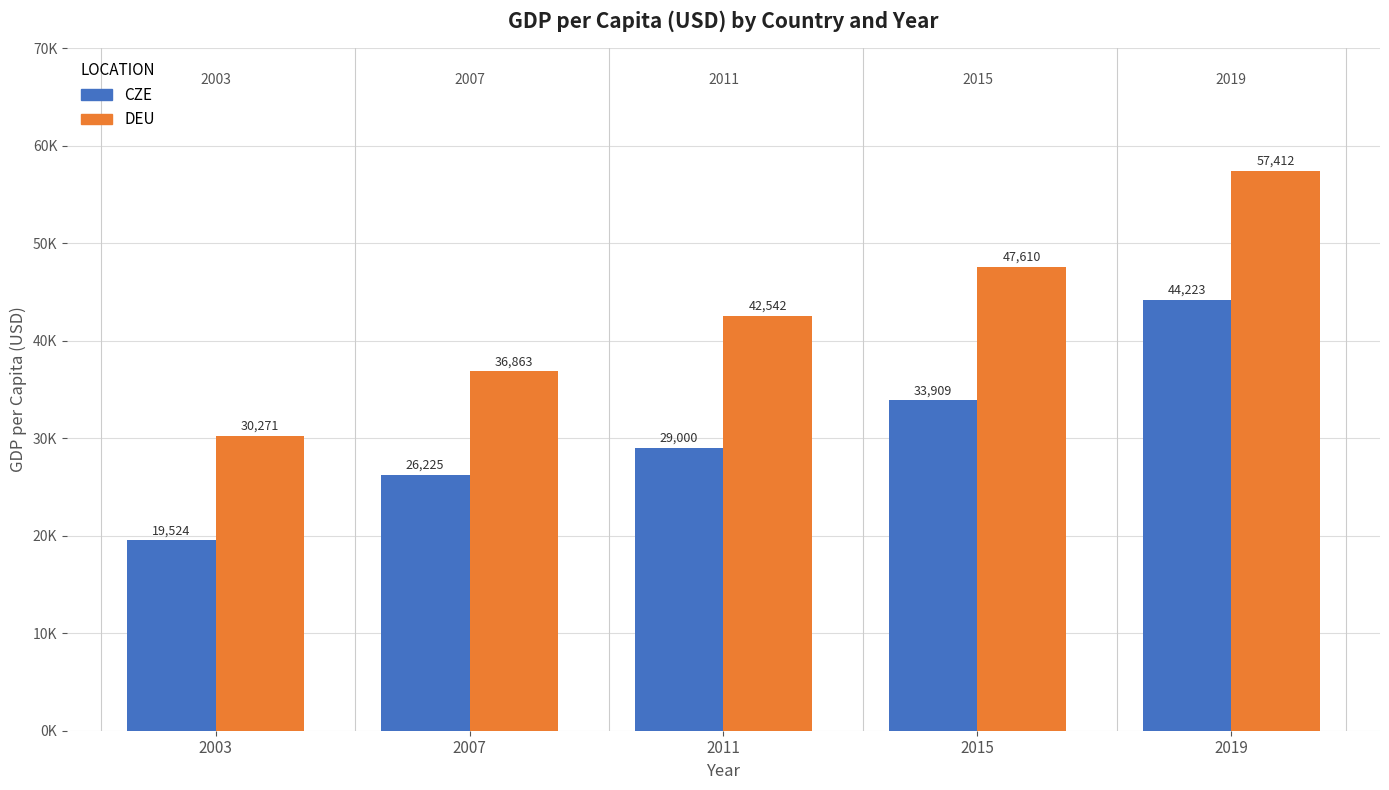

What is the greatest value displayed?

57411.5